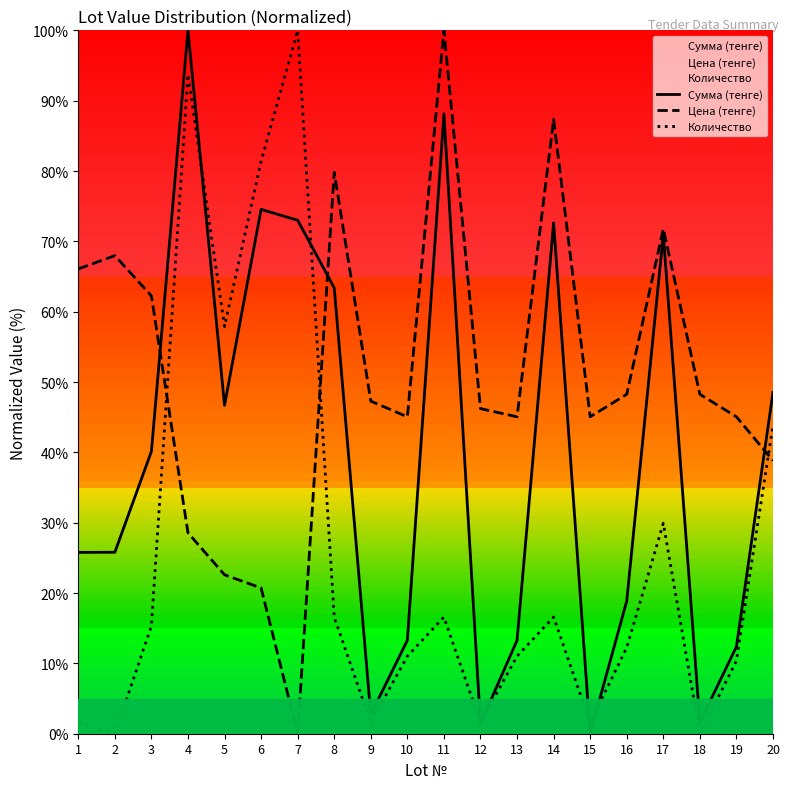

At how many categories does at least one series exceed 94?

3